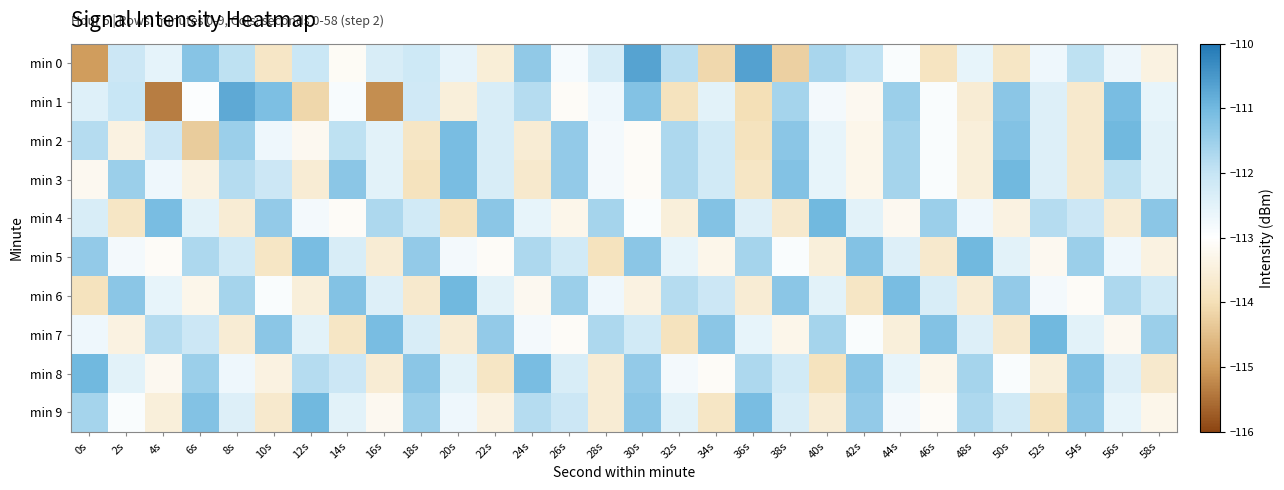

Which label corresponds to the smallest value in the chart?

4s